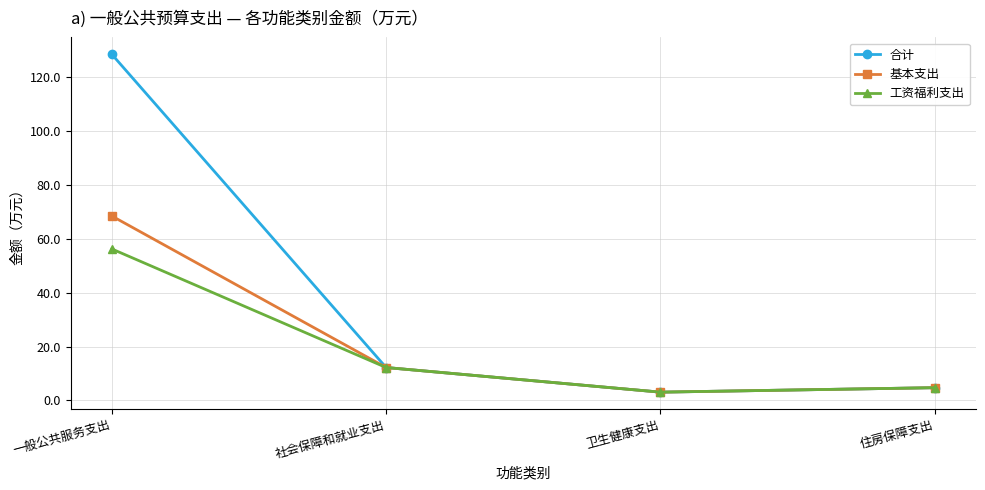

Reading right to left, extract all data points from this chart.

合计: 住房保障支出=4.7	卫生健康支出=3.1	社会保障和就业支出=12.2	一般公共服务支出=128.4
基本支出: 住房保障支出=4.7	卫生健康支出=3.1	社会保障和就业支出=12.2	一般公共服务支出=68.4
工资福利支出: 住房保障支出=4.7	卫生健康支出=3.1	社会保障和就业支出=12.2	一般公共服务支出=56.2